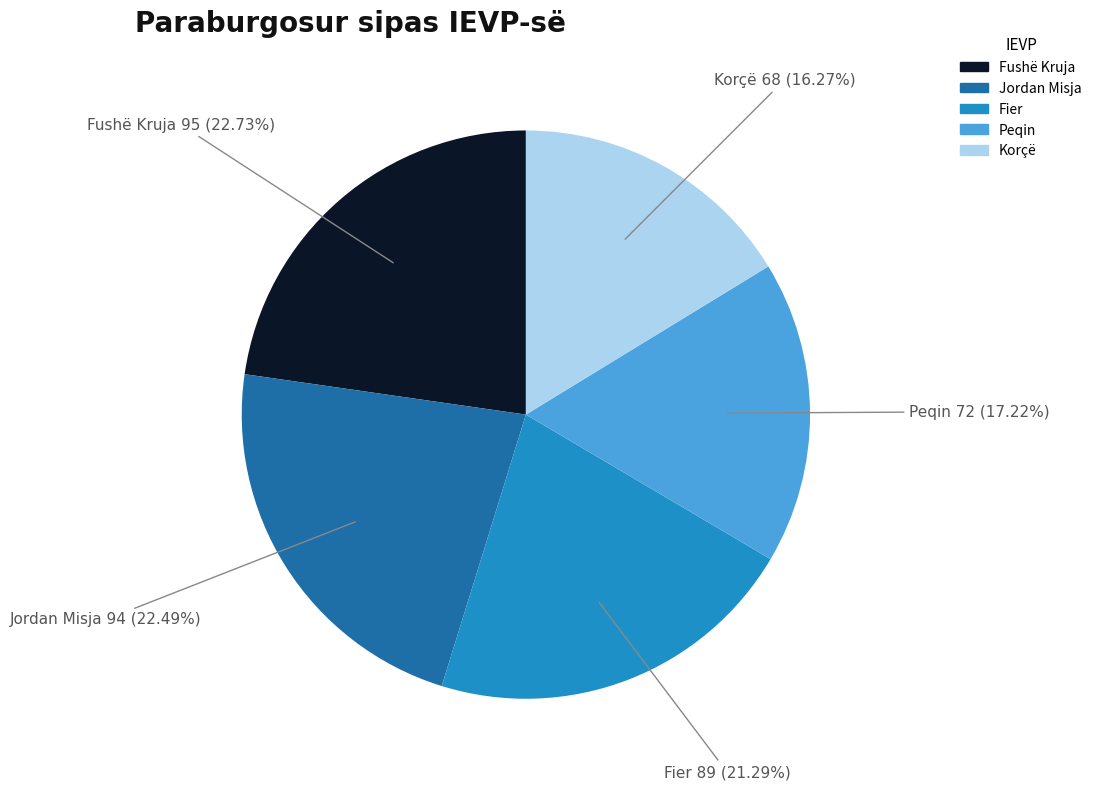

To the nearest percent, what is the average slice percentage?

20%